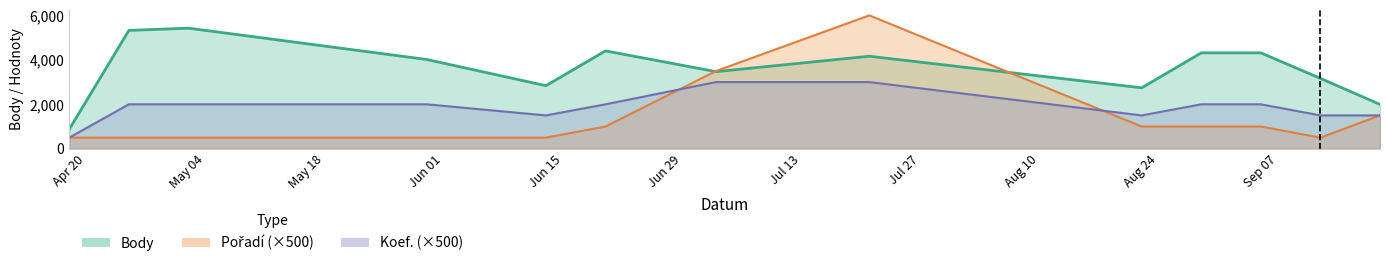

Between which two adjacent categories do Pořadí and Koef. first intersect?

2009-06-20 and 2009-07-03